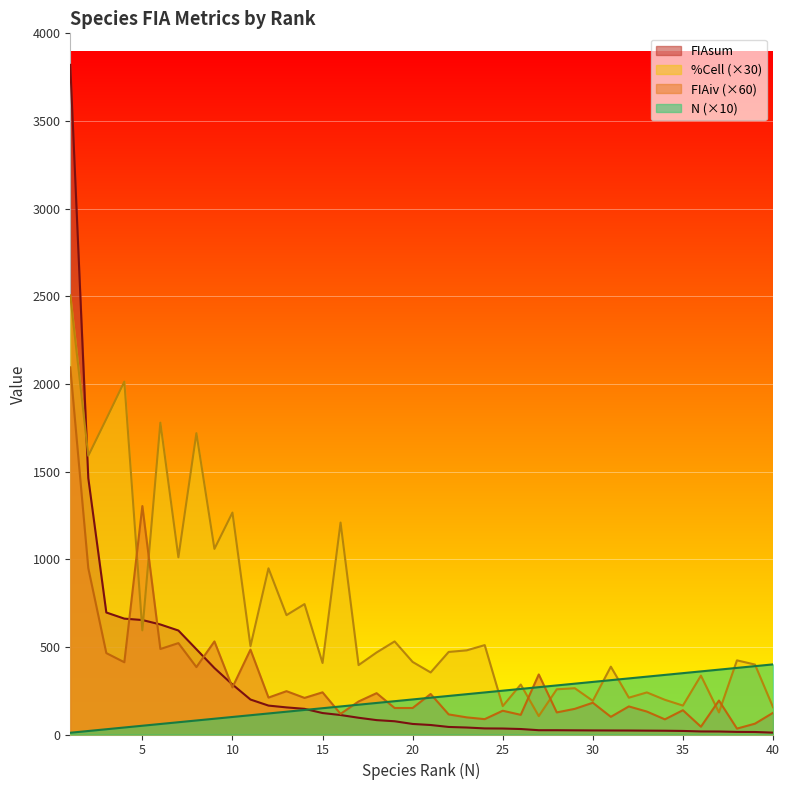

The FIAiv series shows 197.3 at 25. True or false?

False